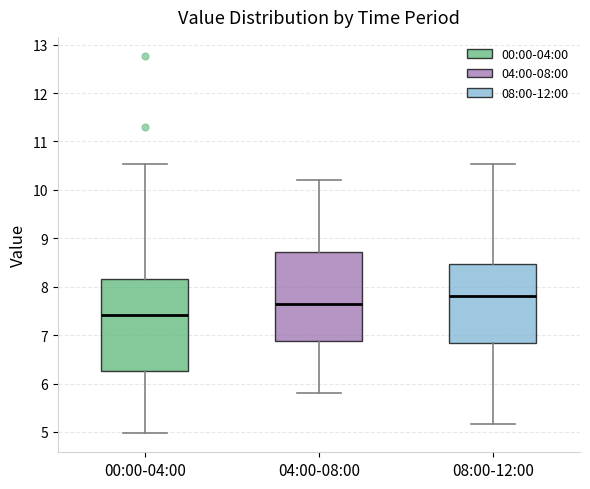

Which box has the highest median line?

08:00-12:00